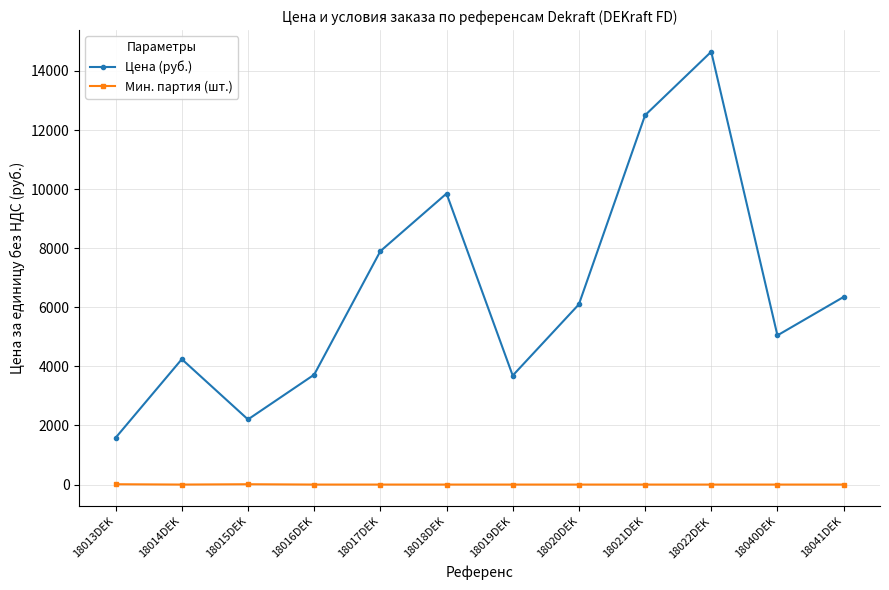

True or false: Цена (руб.) and Мин. партия (шт.) cross at least once.

False